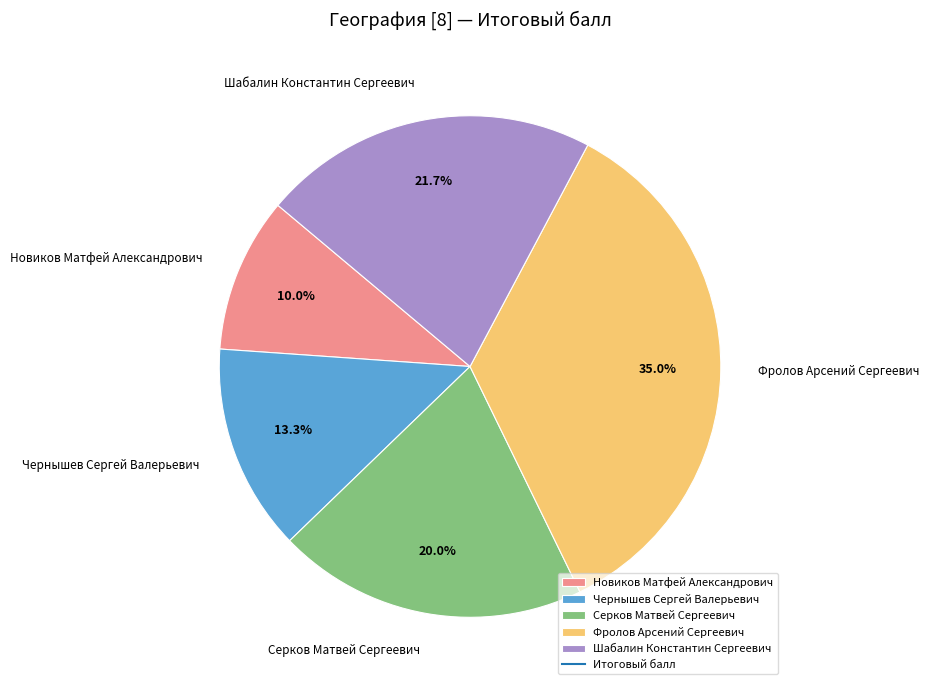

To the nearest percent, what is the difference between the largest and smallest slice percentages?

25%